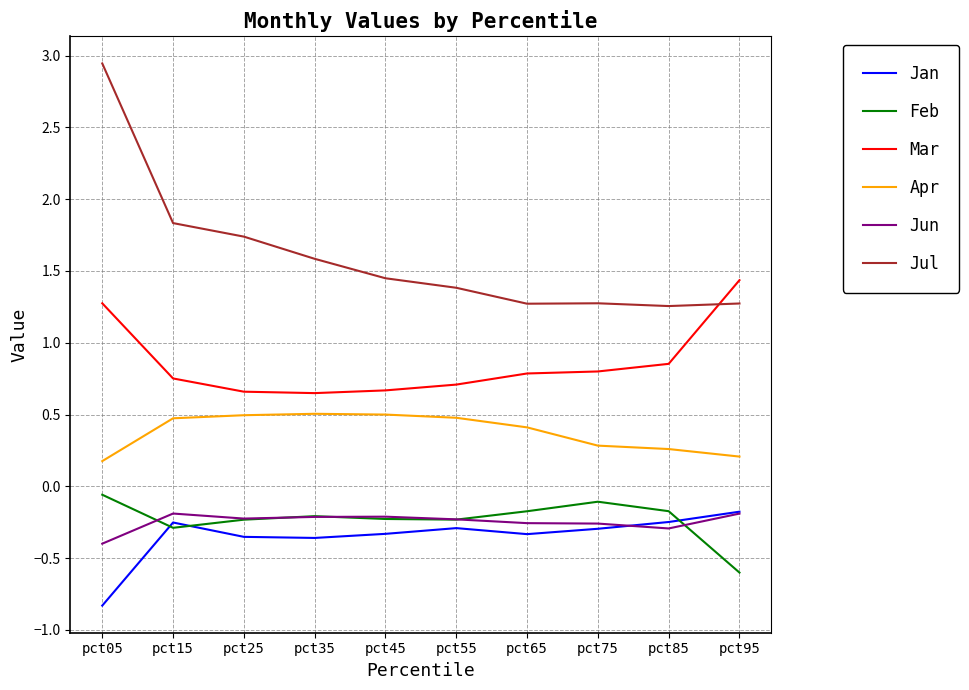

What is the smallest value displayed?

-0.8